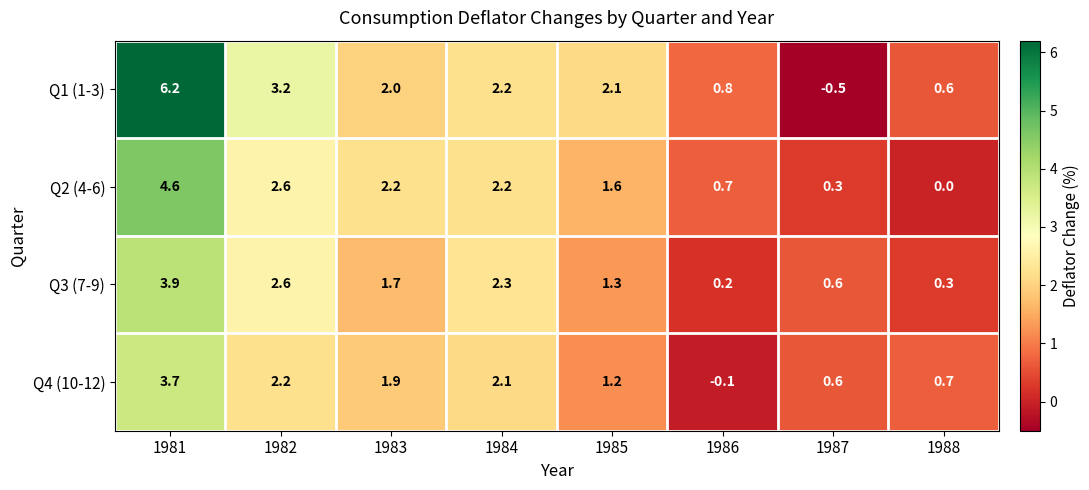

Which category has the highest value across all series?

1981